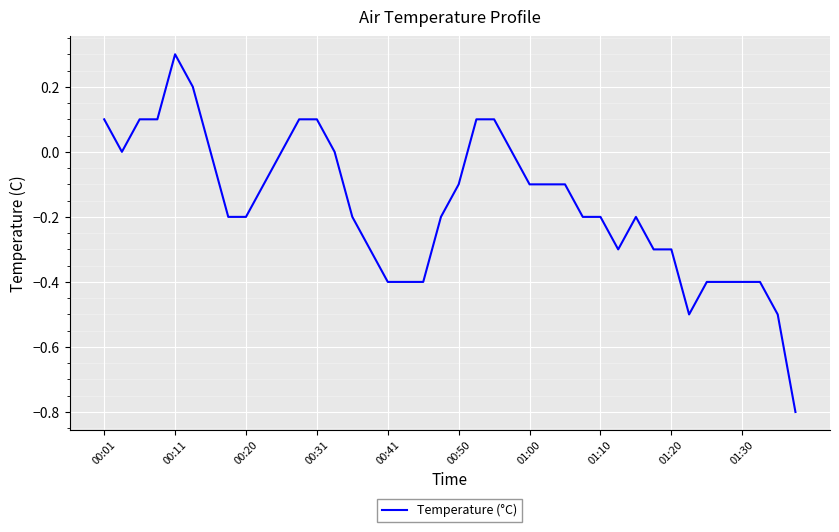

What is the minimum value shown in the chart?

-0.8